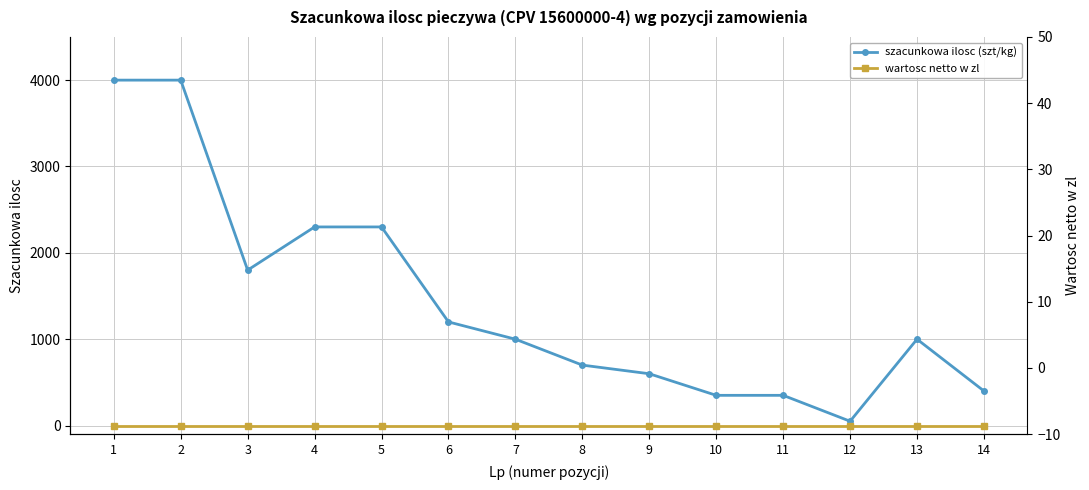

Where is wartosc netto w zl nearest to the value 0?

1